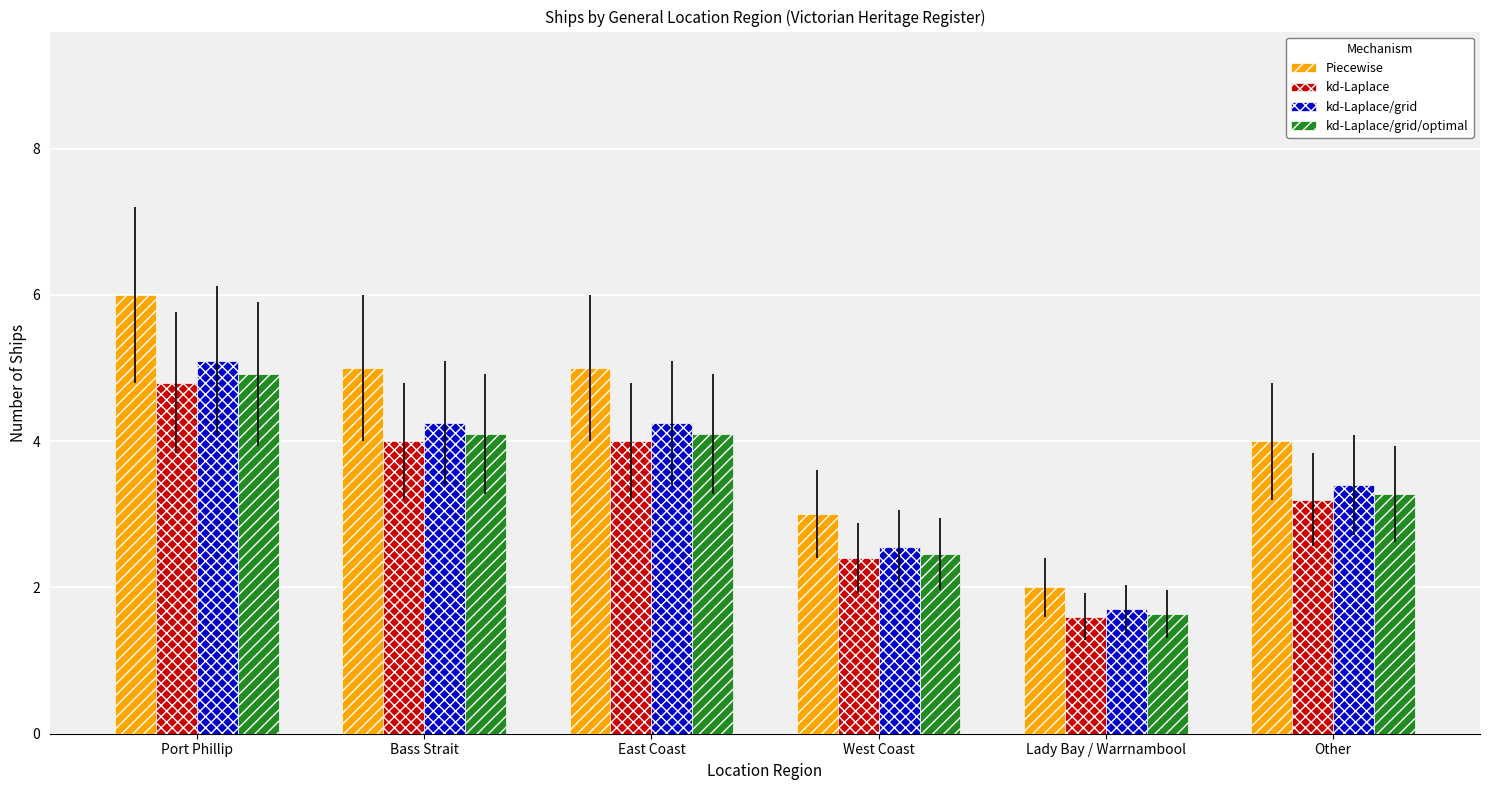

What is the sum of the kd-Laplace values at Other and Port Phillip?

8.0